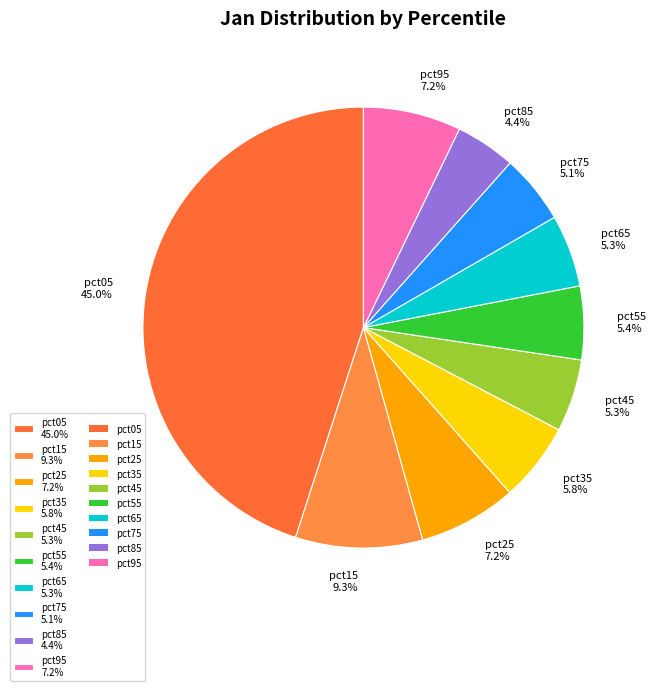

Does pct15 represent more than half of the total?

No